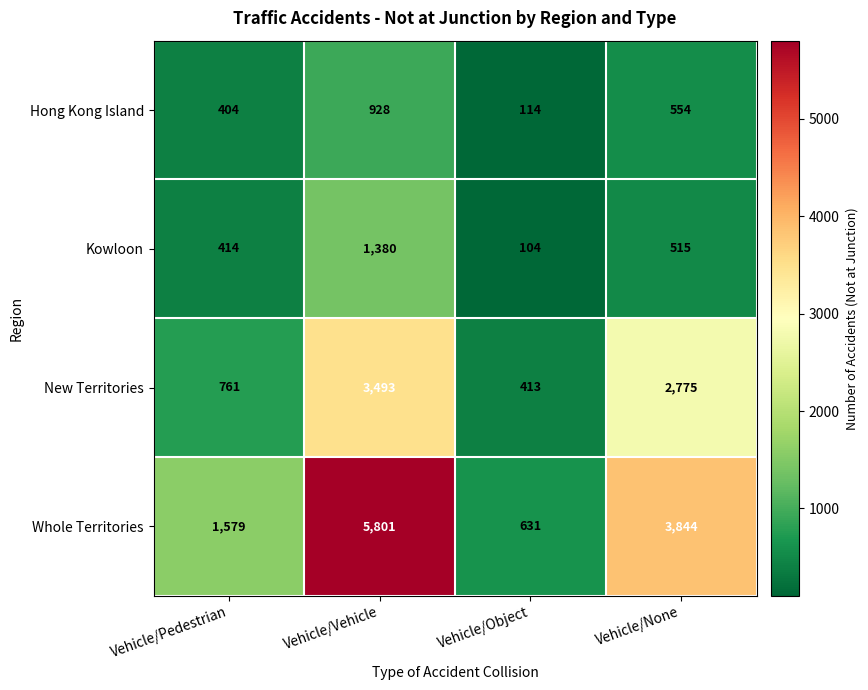

Which series has the largest range (max minus min)?

Whole Territories